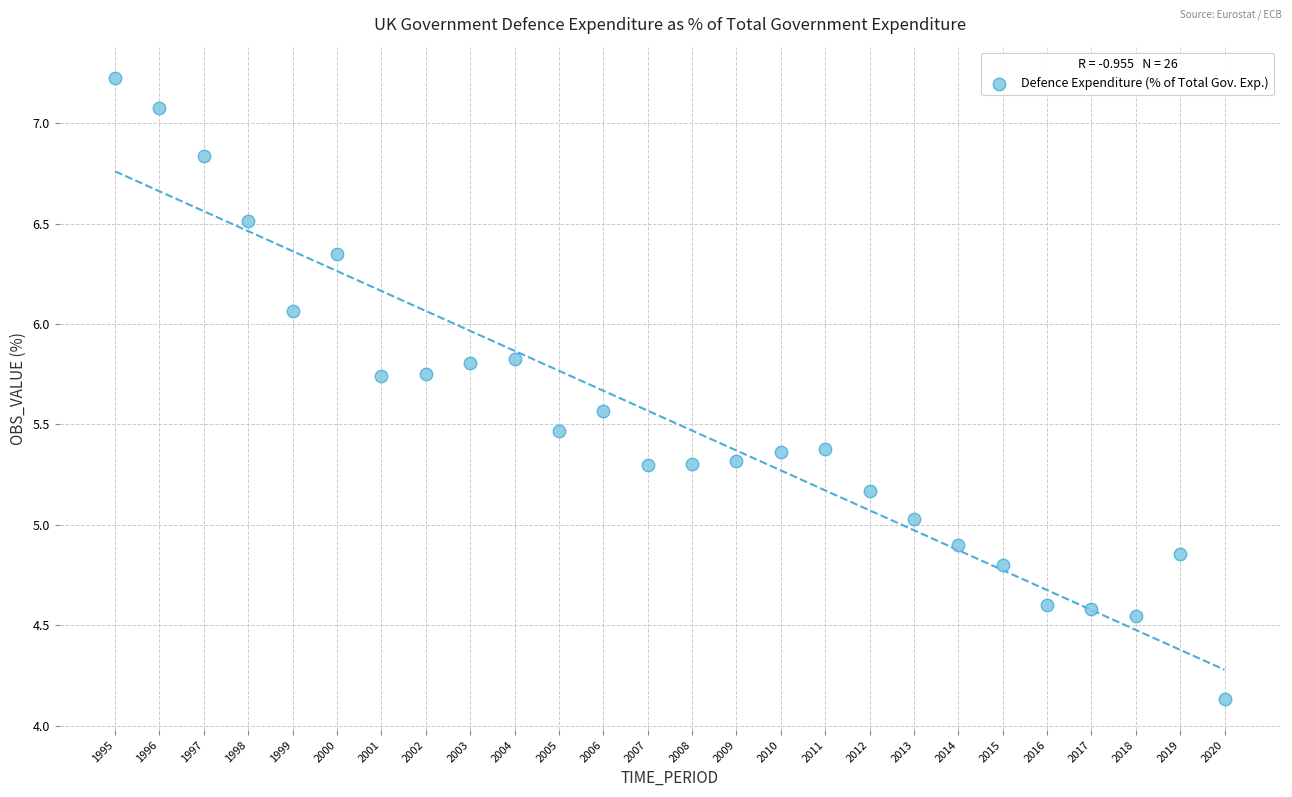

What is the range of Y values (max minus min)?

3.1